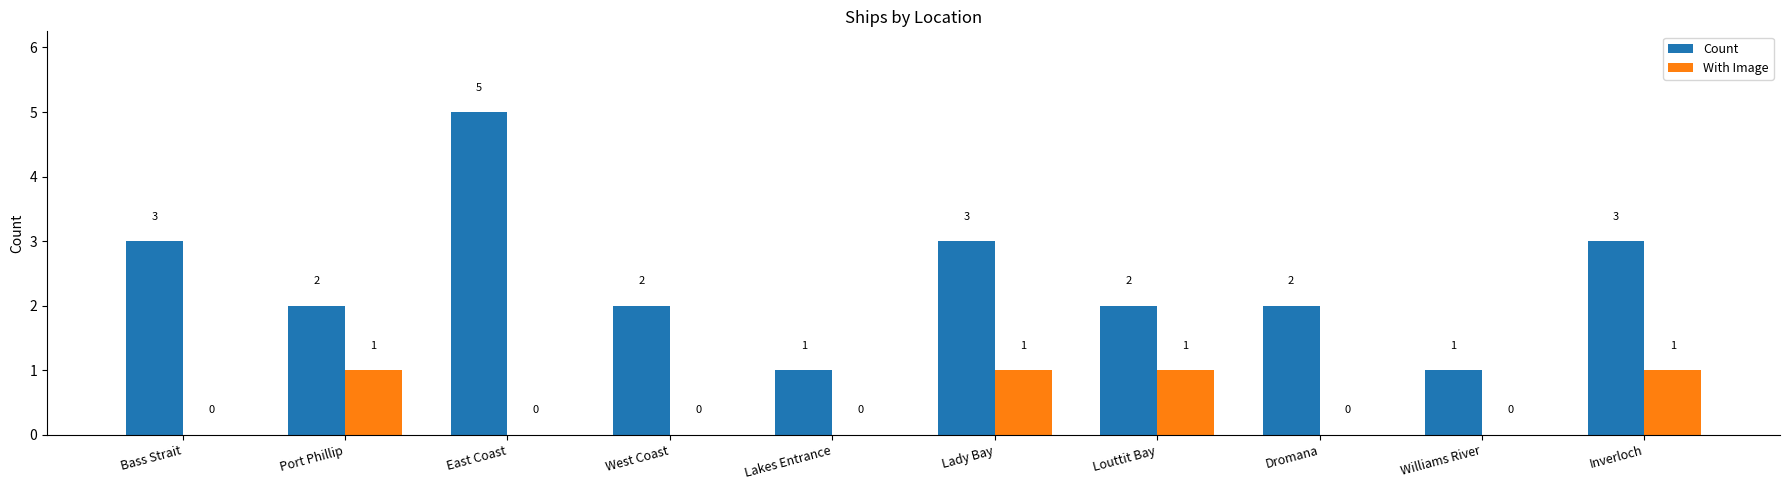

Between Lakes Entrance and Inverloch, which series saw the biggest shift?

Count